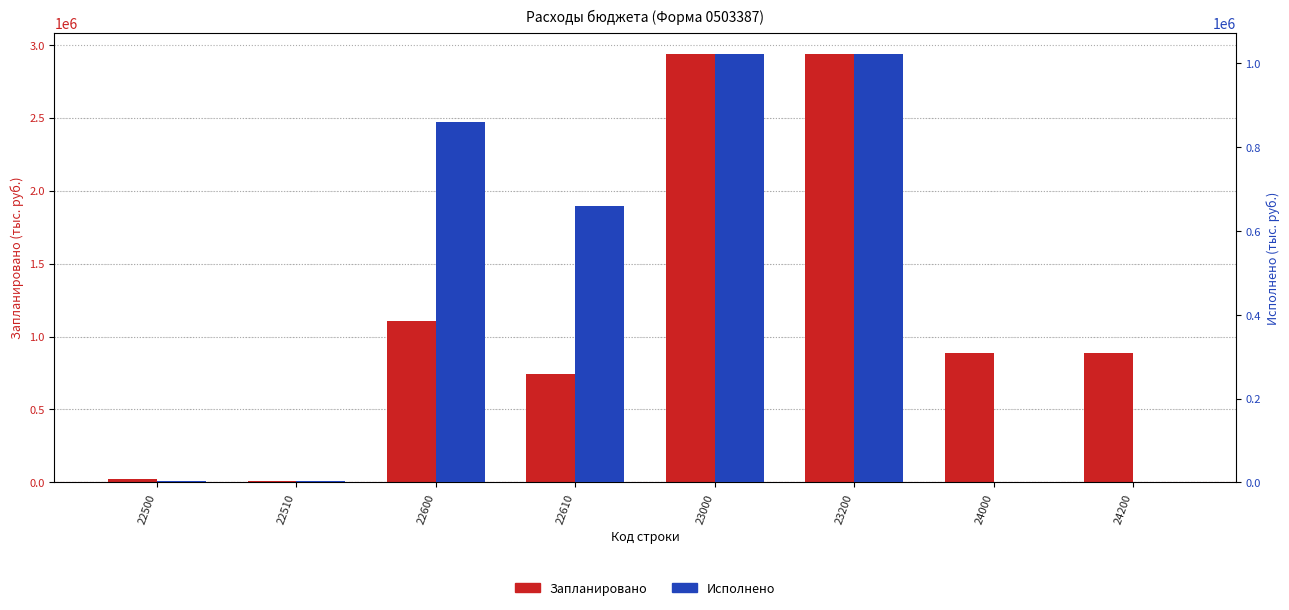

How many positive values does the Исполнено series have?

6